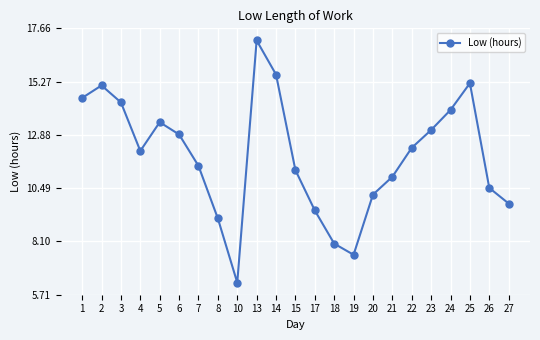

What is the sum of the values at 19 and 6?

20.4